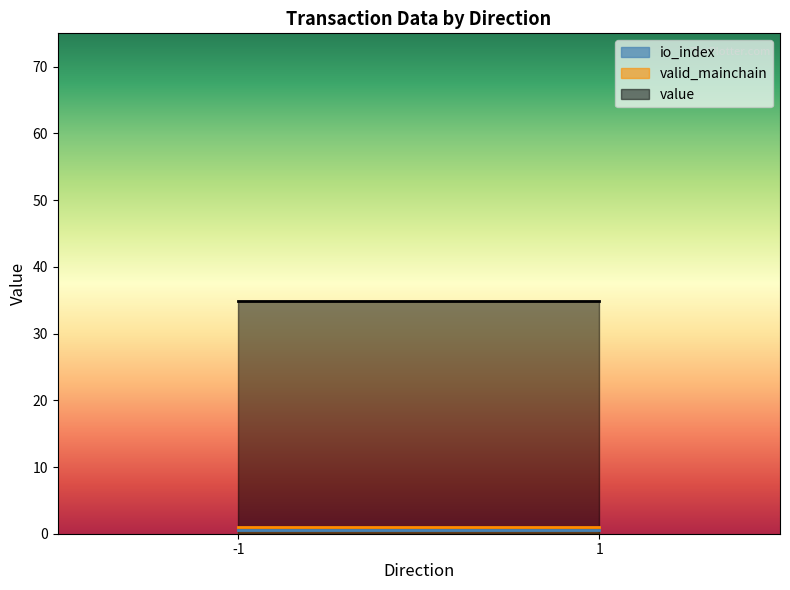

The io_index series shows 0.0 at -1. True or false?

True